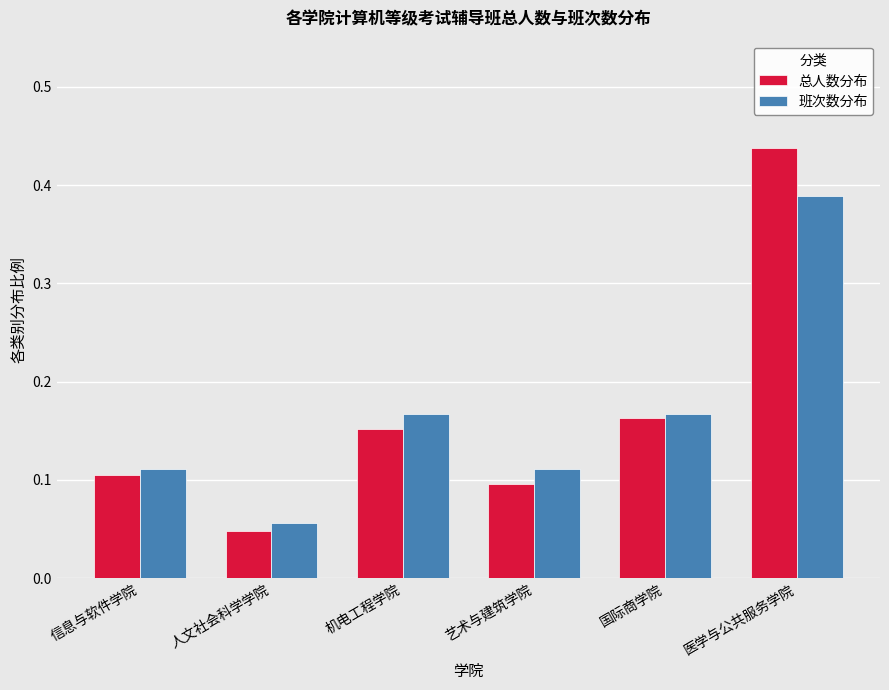

Does the chart contain stacked bars?

No